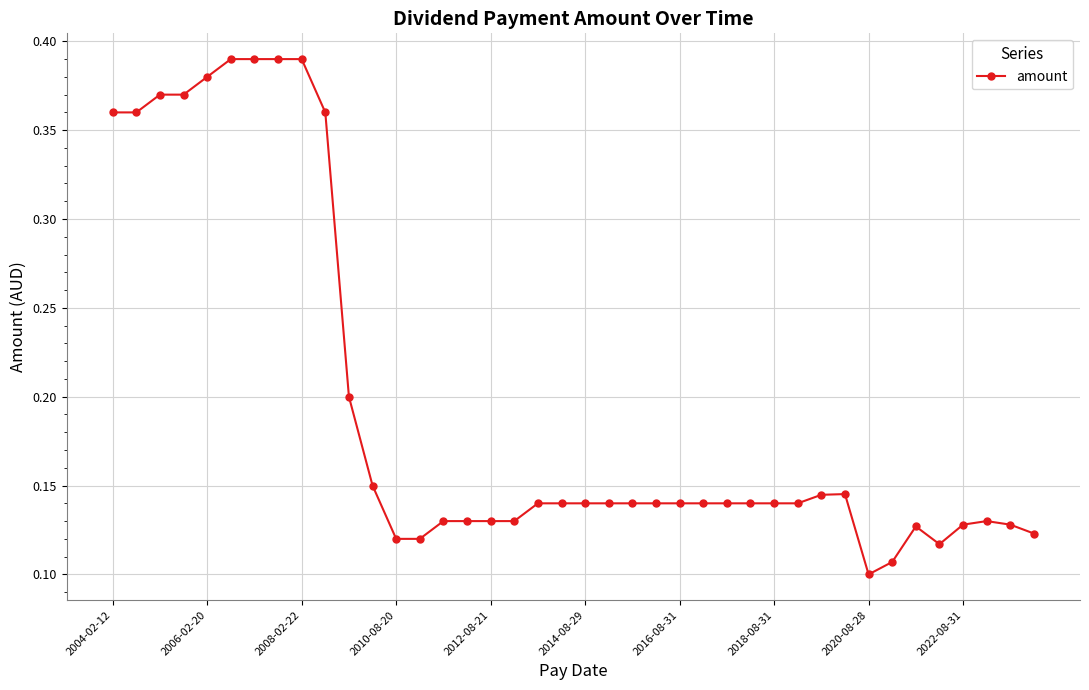

Does the chart have visible grid lines?

Yes